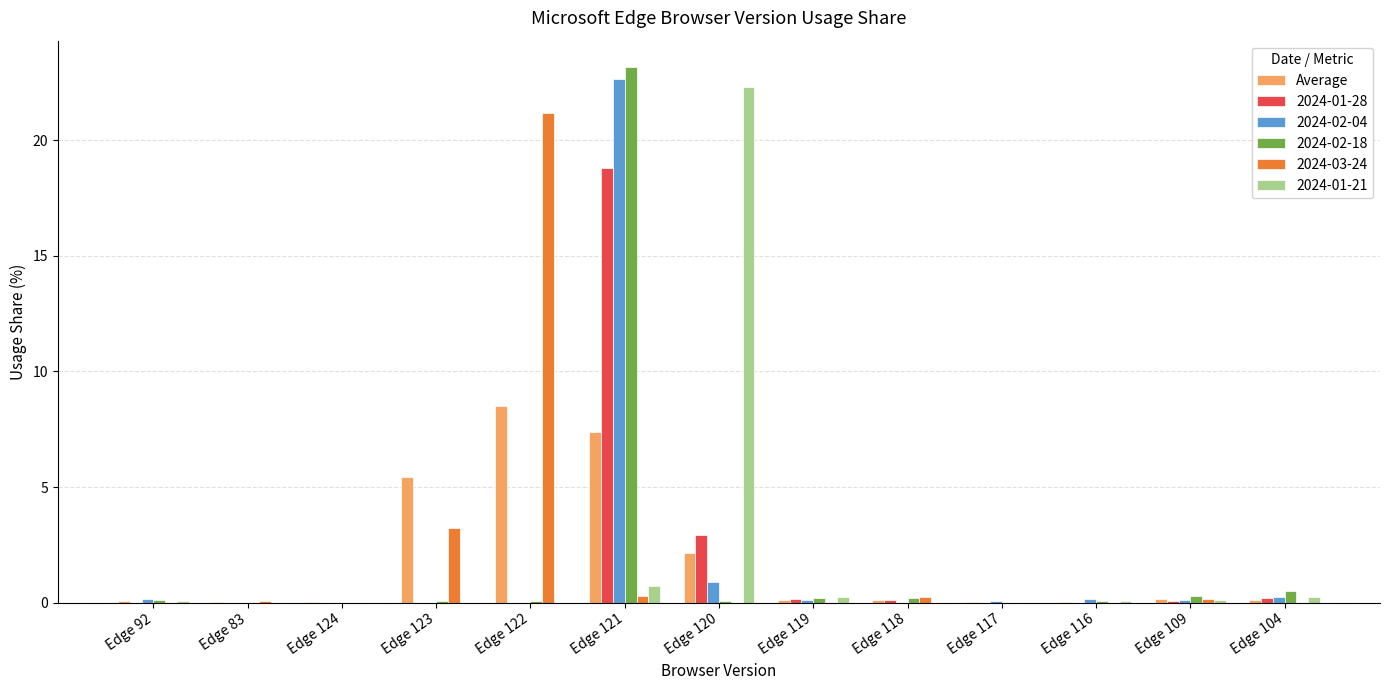

At which category does the chart reach its peak across all series?

Edge 121